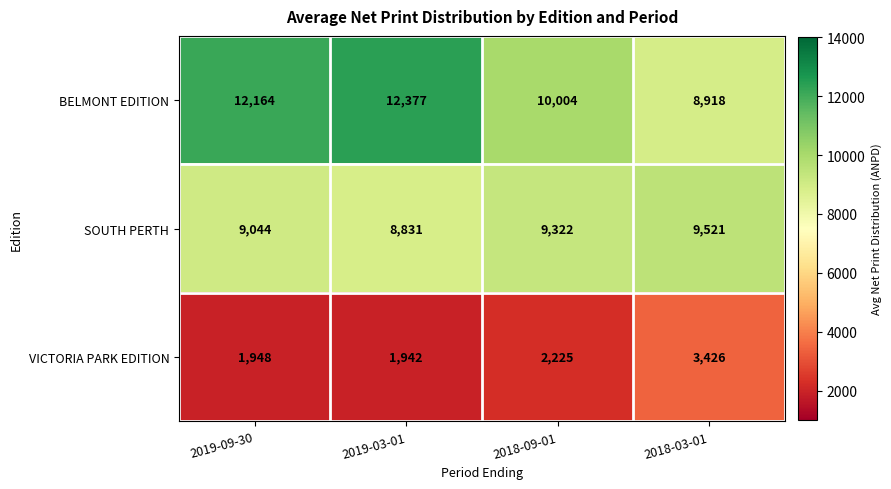

List the series in order of their peak value, highest first.

BELMONT EDITION, SOUTH PERTH, VICTORIA PARK EDITION